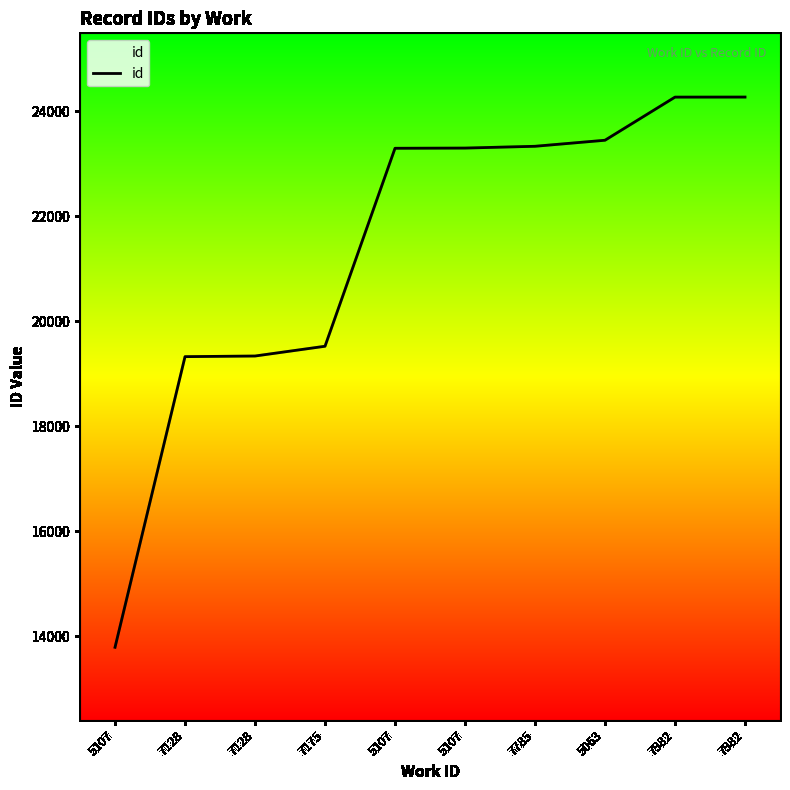

Reading left to right, list all the values displayed in this chart.

5107=13794	7128=19327	7128=19339	7175=19525	5107=23294	5107=23298	7785=23332	5063=23447	7982=24268	7982=24269